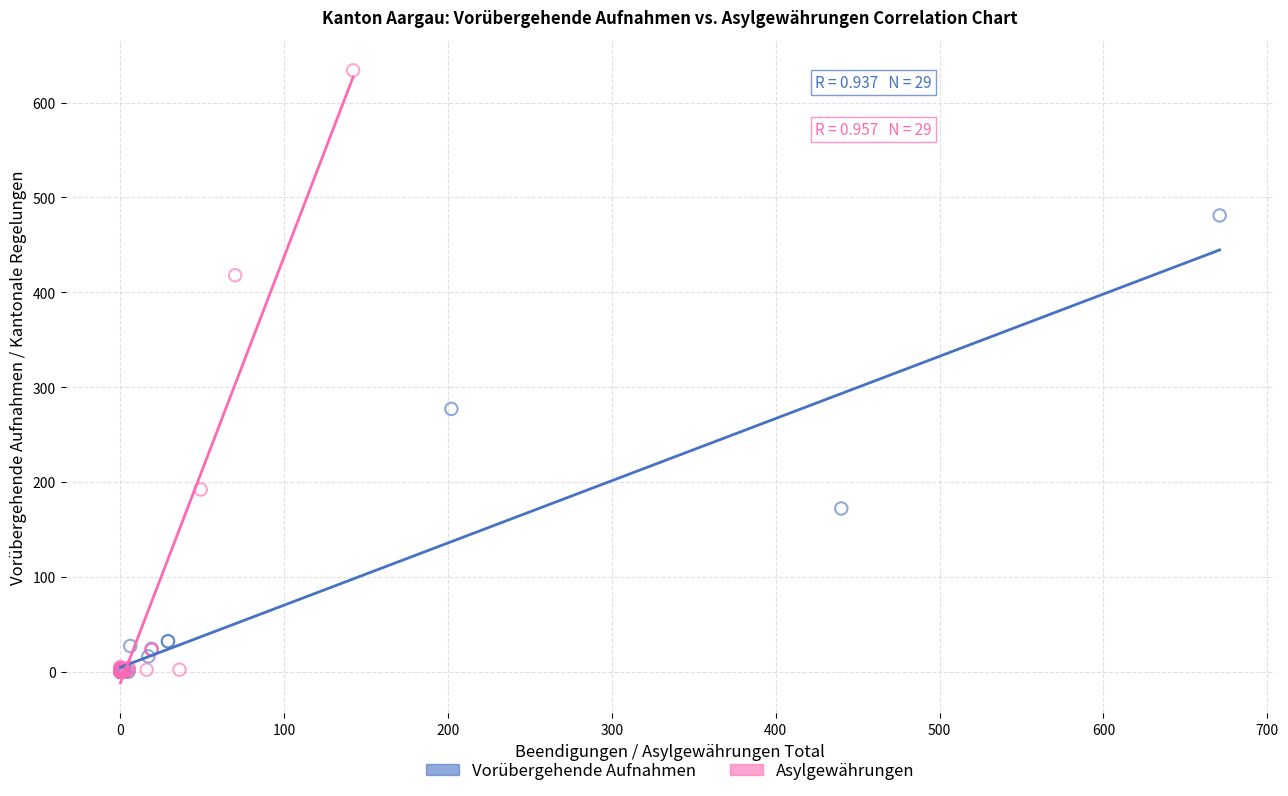

What are all the series names shown in the legend?

Vorübergehende Aufnahmen, Asylgewährungen